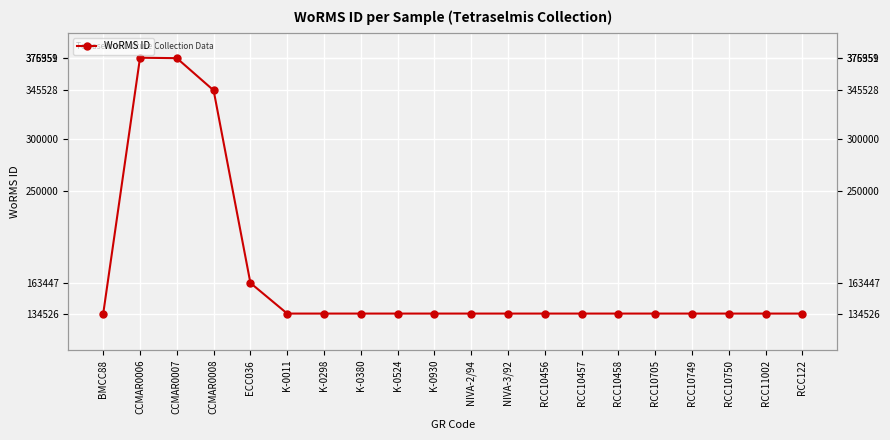

Reading right to left, extract all data points from this chart.

RCC122=134526	RCC11002=134526	RCC10750=134526	RCC10749=134526	RCC10705=134526	RCC10458=134526	RCC10457=134526	RCC10456=134526	NIVA-3/92=134526	NIVA-2/94=134526	K-0930=134526	K-0524=134526	K-0380=134526	K-0298=134526	K-0011=134526	ECC036=163447	CCMAR0008=345528	CCMAR0007=375951	CCMAR0006=376359	BMCC88=134526